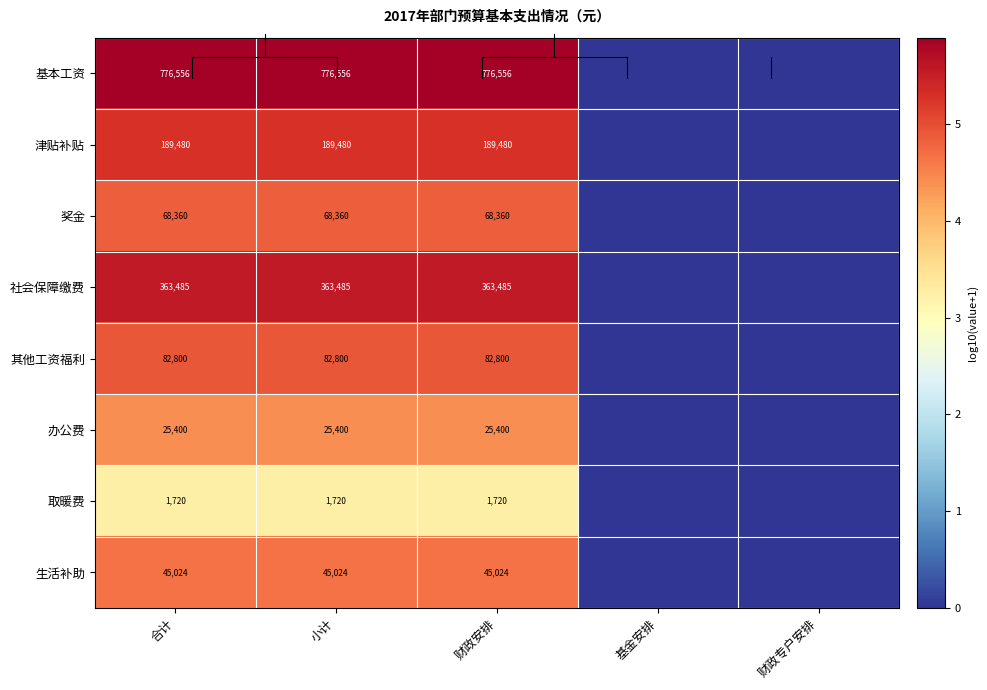

Which has a higher value, 财政专户安排 or 小计?

小计